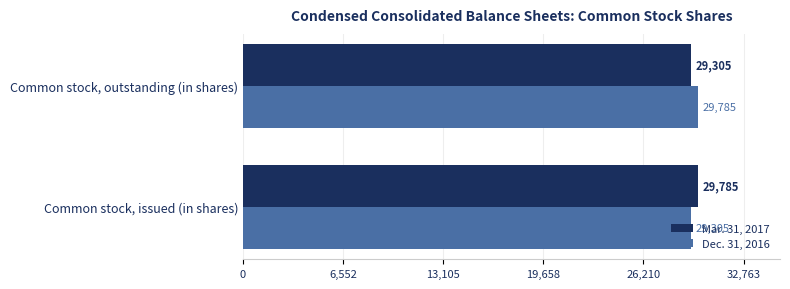

What is the average value of the Mar. 31, 2017 series?

29545